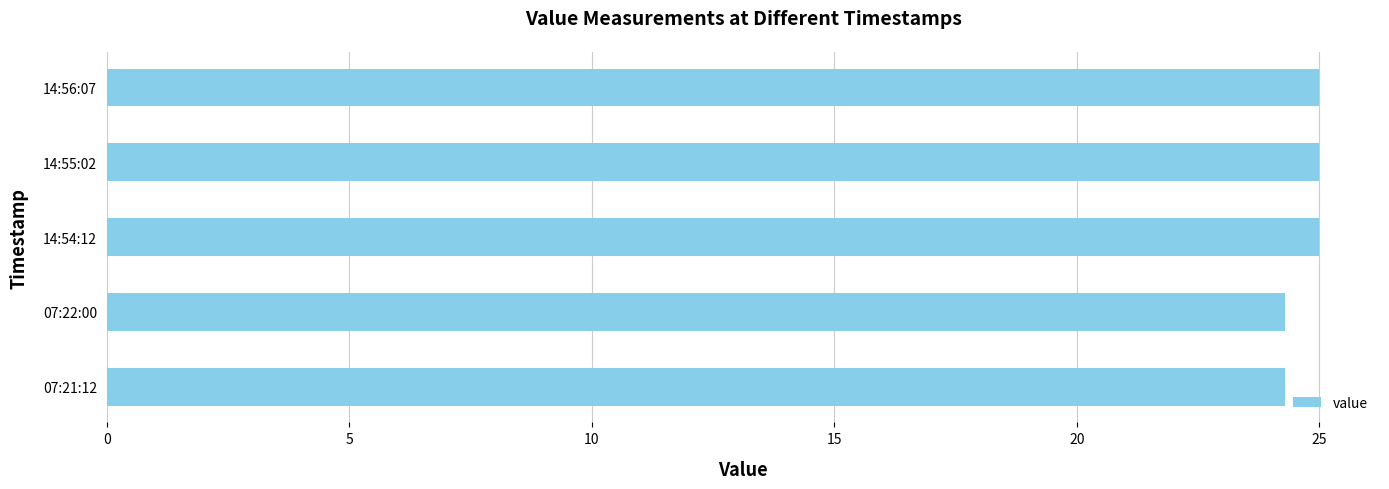

The chart shows a value of 16.9 at 14:54:12. True or false?

False